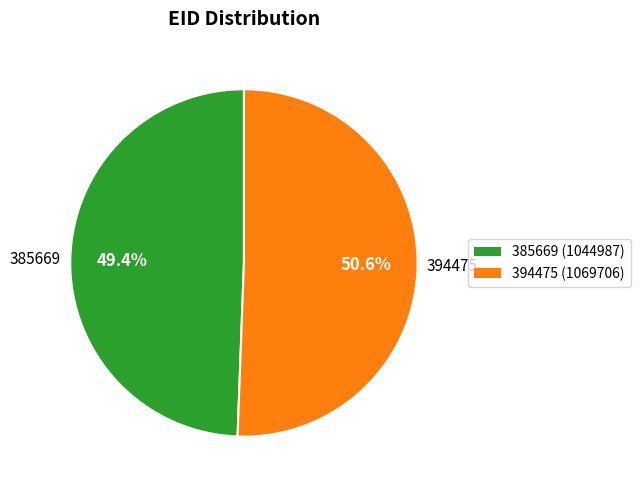

To the nearest percent, what is the difference between the 385669 and 394475 slice percentages?

1%